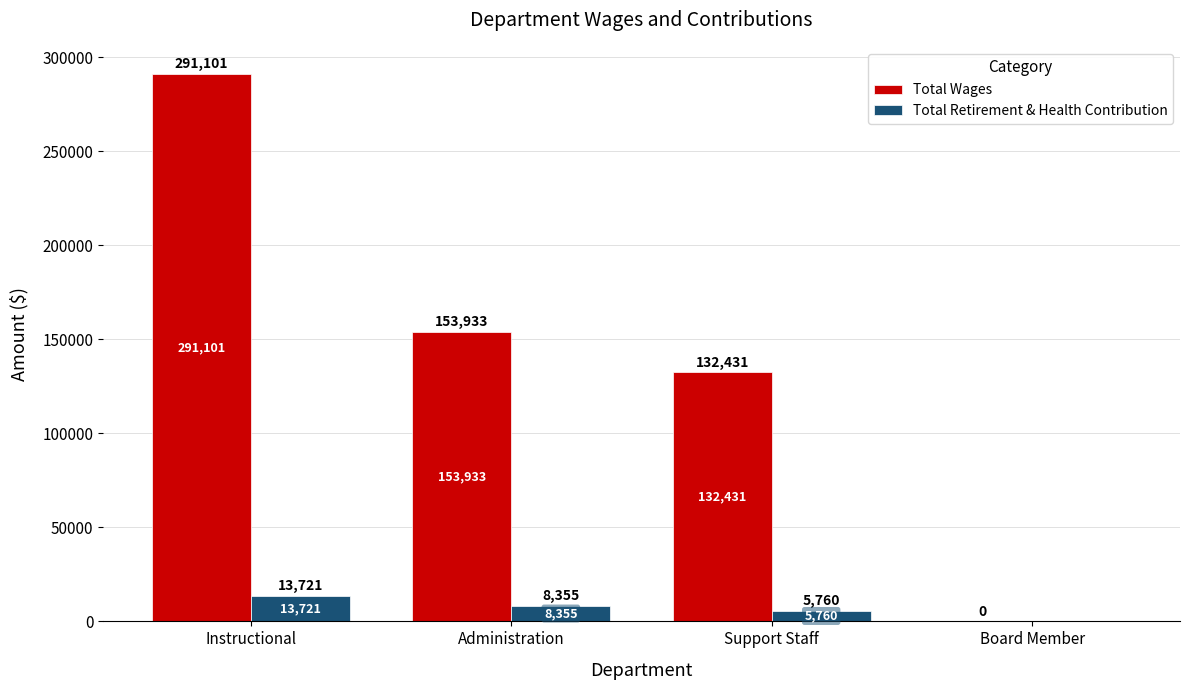

True or false: Total Wages has a value of 132431 at Support Staff.

True